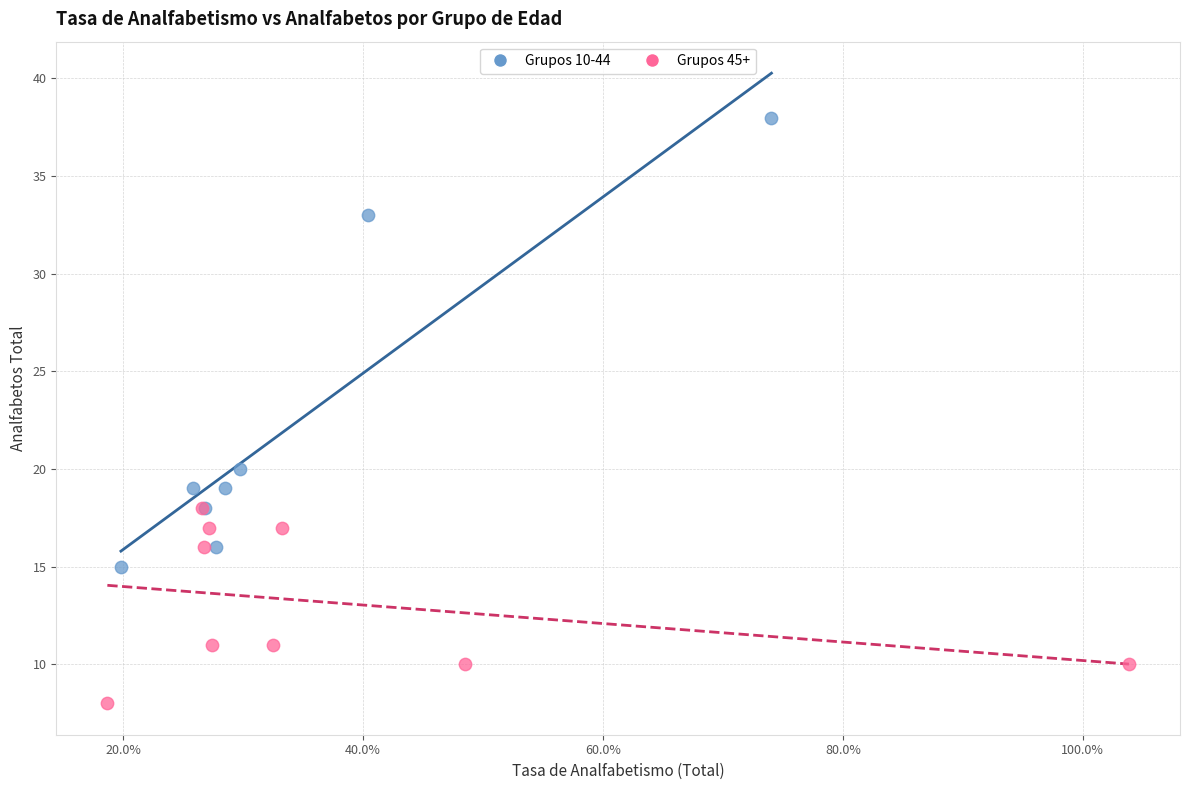

Which series reaches the minimum Y coordinate?

Grupos 45+